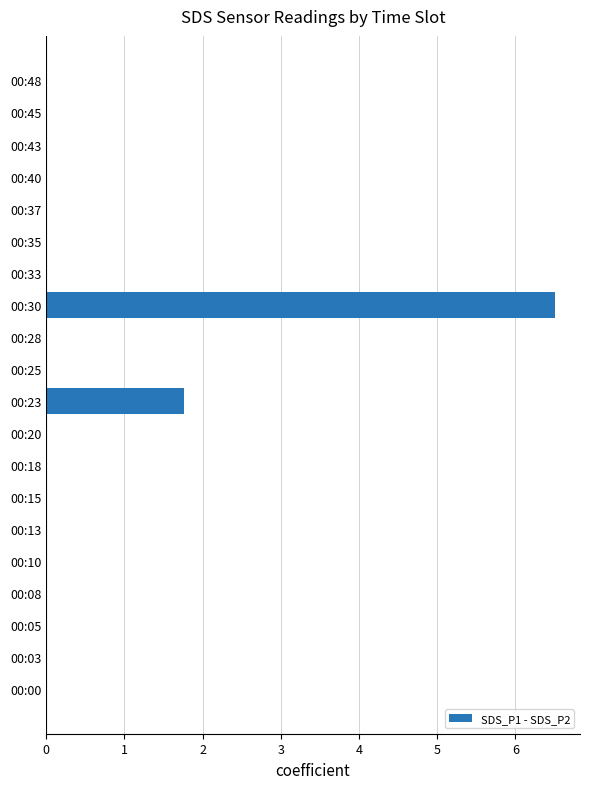

Count the values in the range 0 to 1.

18